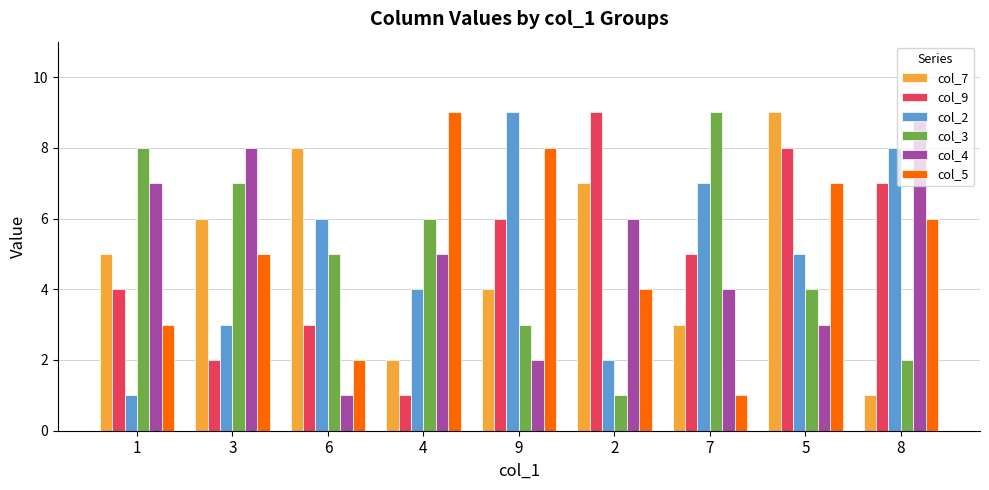

Reading right to left, list all the values displayed in this chart.

col_7: 8=1	5=9	7=3	2=7	9=4	4=2	6=8	3=6	1=5
col_9: 8=7	5=8	7=5	2=9	9=6	4=1	6=3	3=2	1=4
col_2: 8=8	5=5	7=7	2=2	9=9	4=4	6=6	3=3	1=1
col_3: 8=2	5=4	7=9	2=1	9=3	4=6	6=5	3=7	1=8
col_4: 8=9	5=3	7=4	2=6	9=2	4=5	6=1	3=8	1=7
col_5: 8=6	5=7	7=1	2=4	9=8	4=9	6=2	3=5	1=3